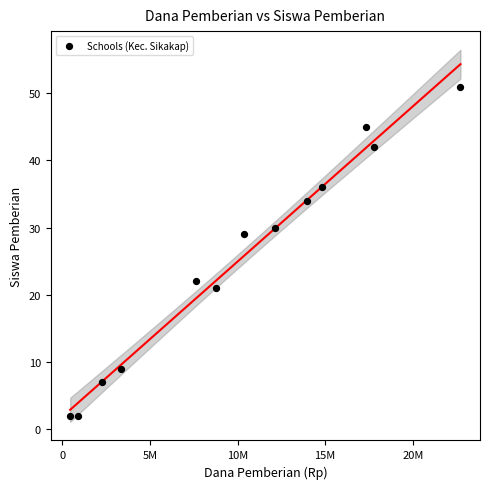

What Y value in the scatter plot is closest to 26?

29